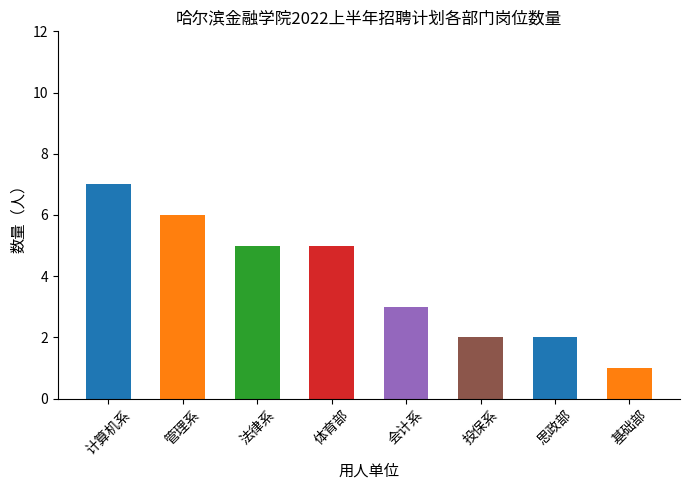

What is the approximate value at 法律系?

5